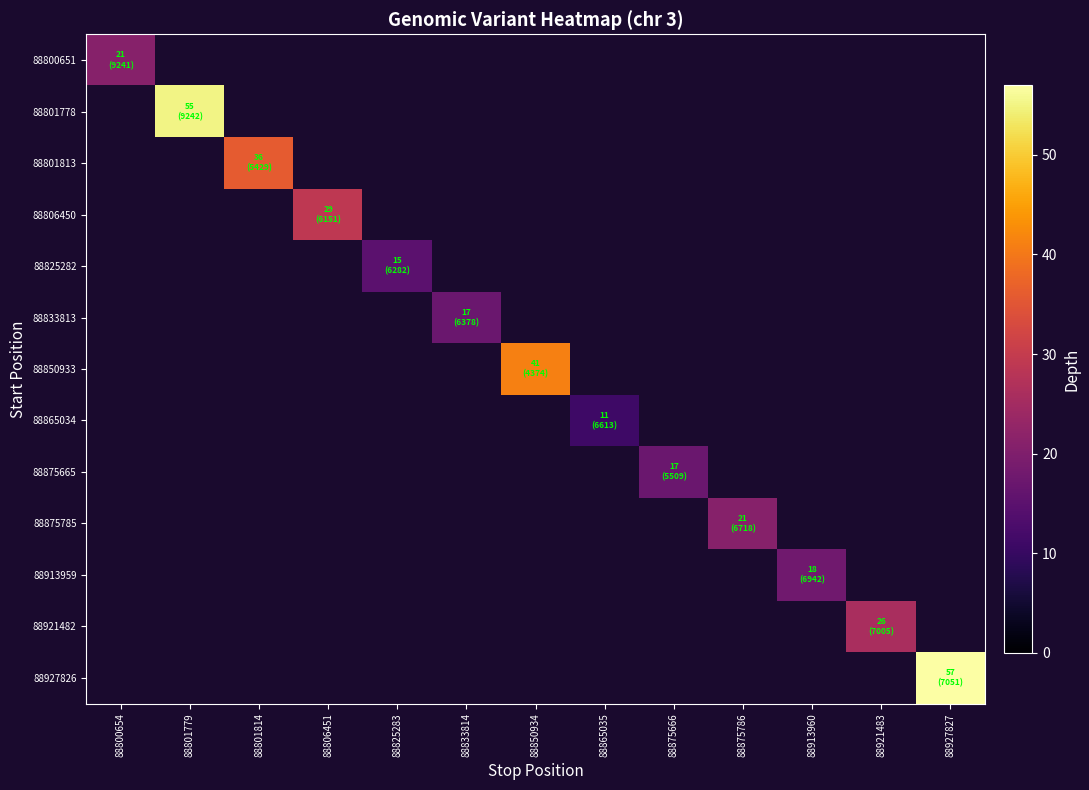

At 88801779, list the series in order from smallest to largest.

88800651, 88801778, 88801813, 88806450, 88825282, 88833813, 88850933, 88865034, 88875665, 88875785, 88913959, 88921482, 88927826